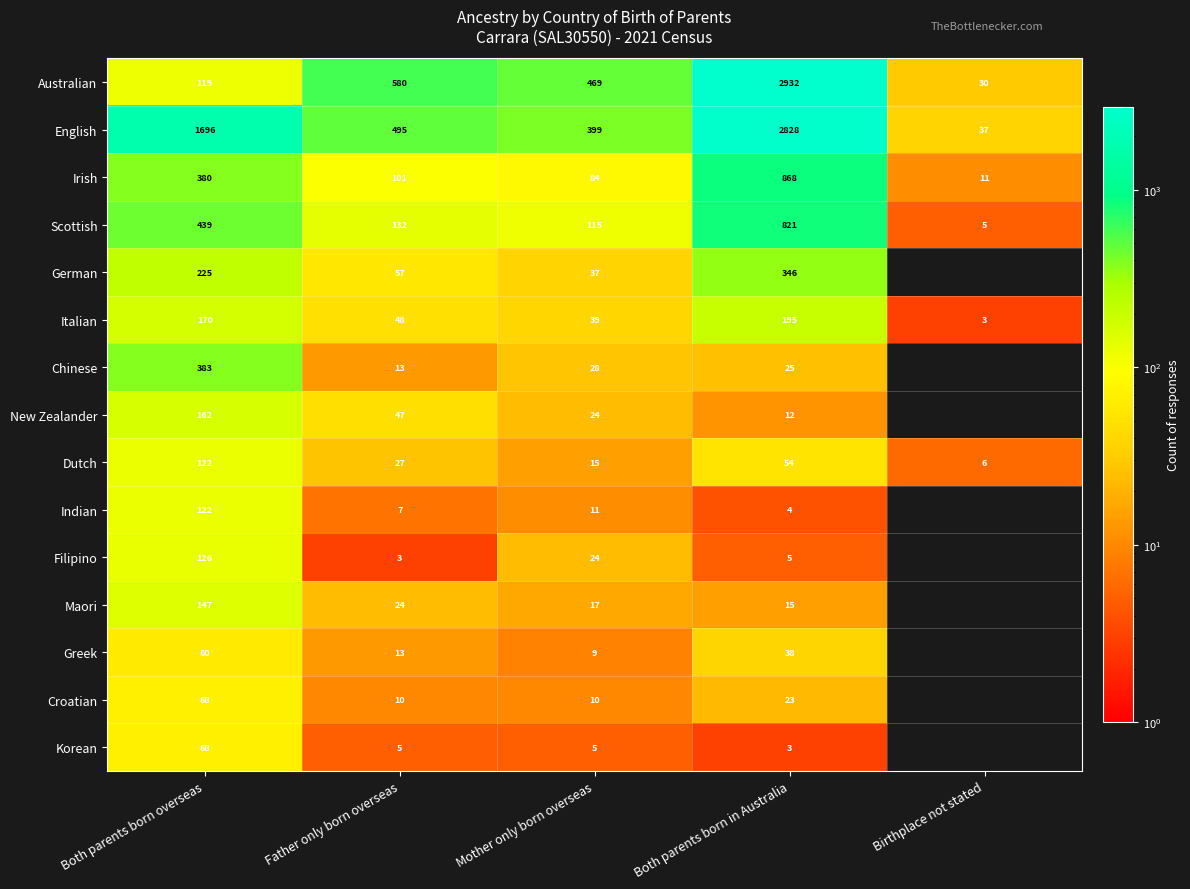

Where is English nearest to the value 1432?

Both parents born overseas